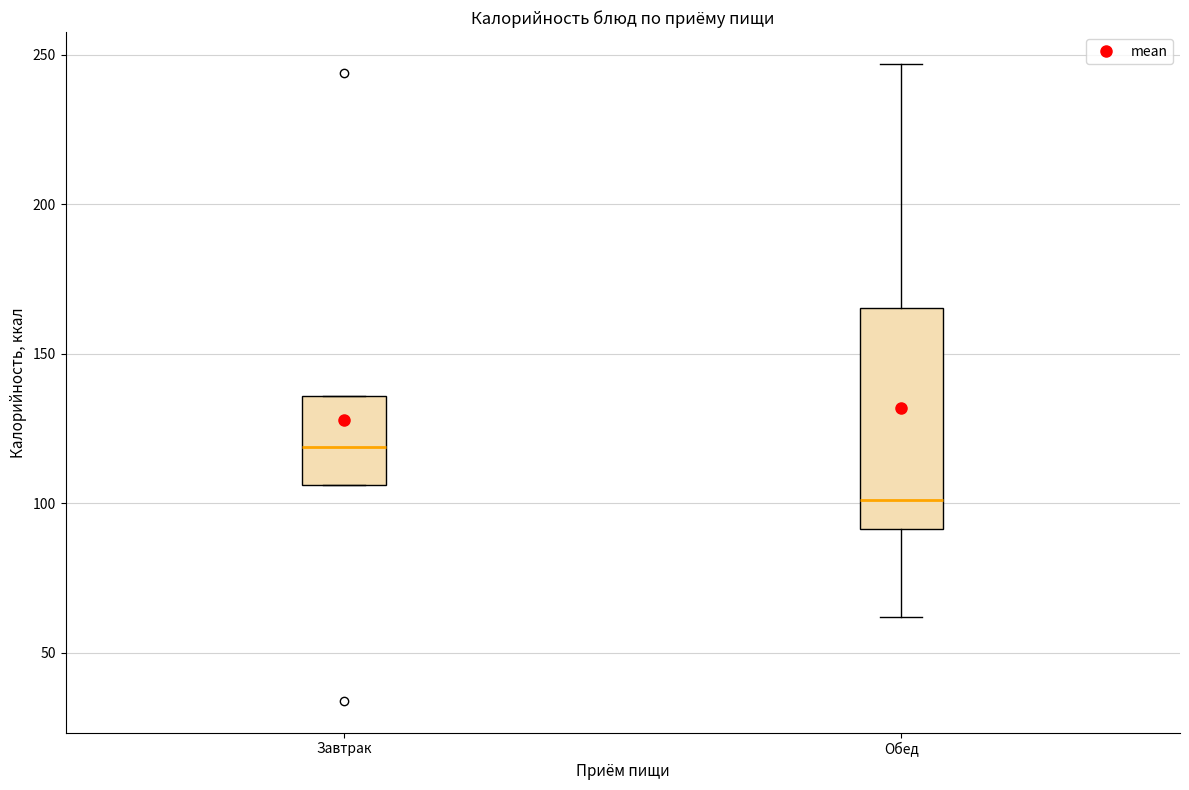

Reading left to right, read every box against the y-axis: the position of its median line, the range the box covers, and the ends of its whiskers. The values are not printed on the chart, so give them approximately, as read against the axis.

Завтрак: median 120, box 105 to 135, whiskers 105 to 135
Обед: median 100, box 90 to 165, whiskers 60 to 245